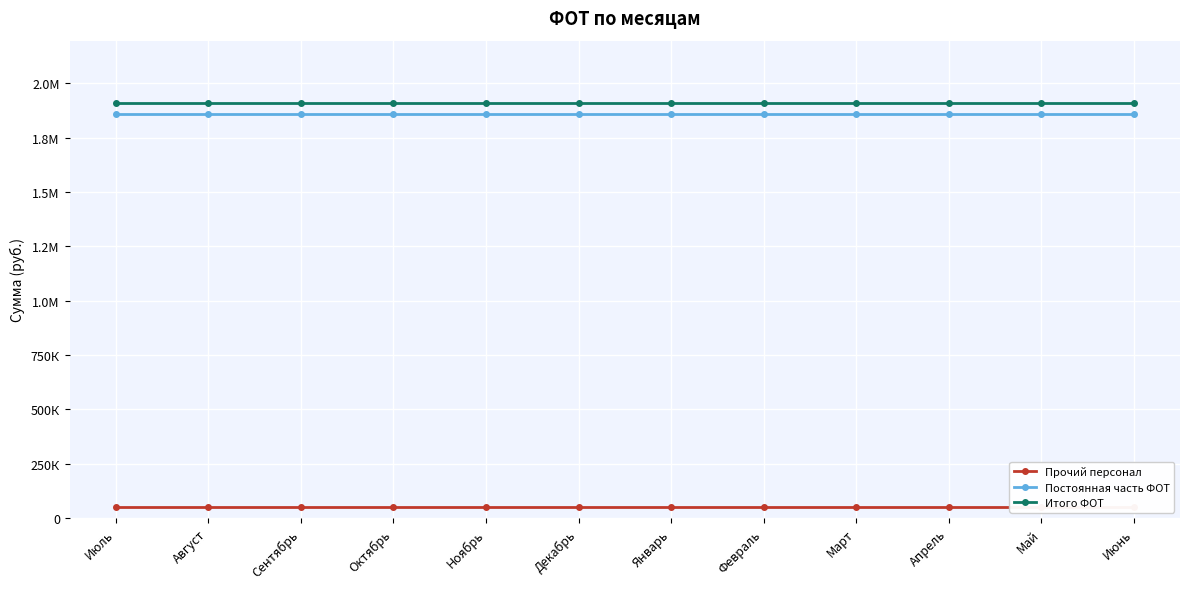

At Май, list the series in order from smallest to largest.

Прочий персонал, Постоянная часть ФОТ, Итого ФОТ